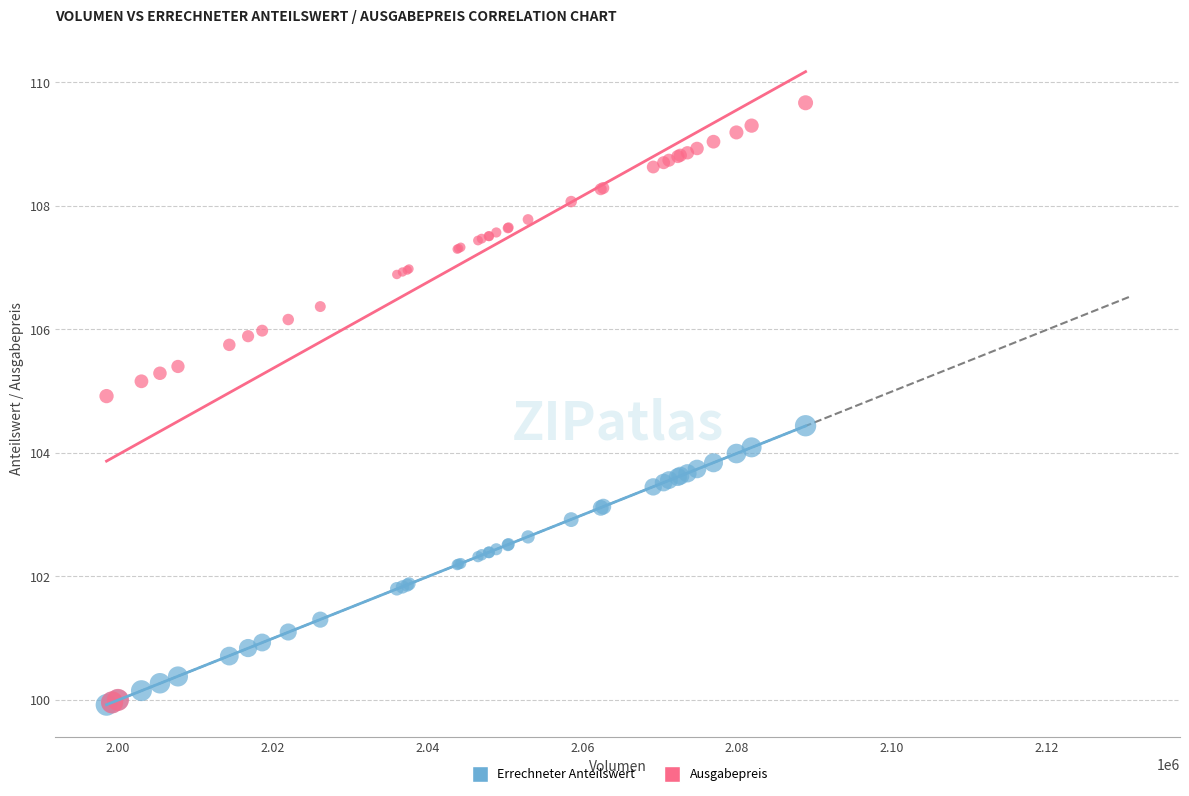

Which series contains the highest Y value?

Ausgabepreis